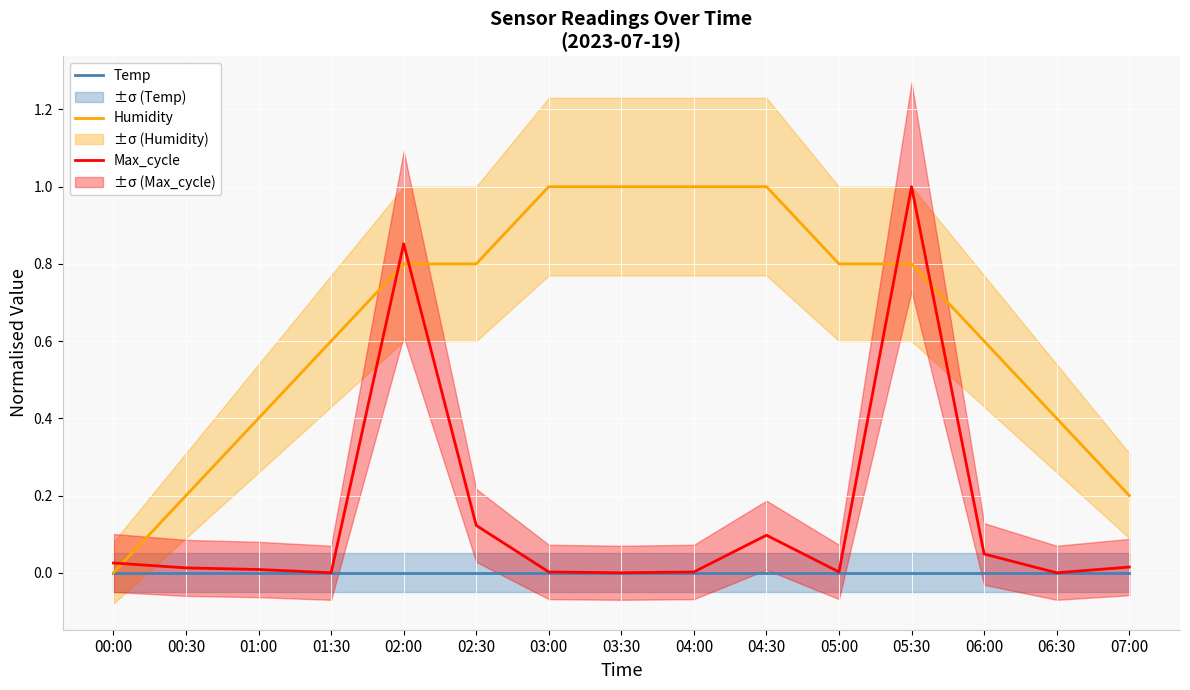

What position from the right is 05:30?

4